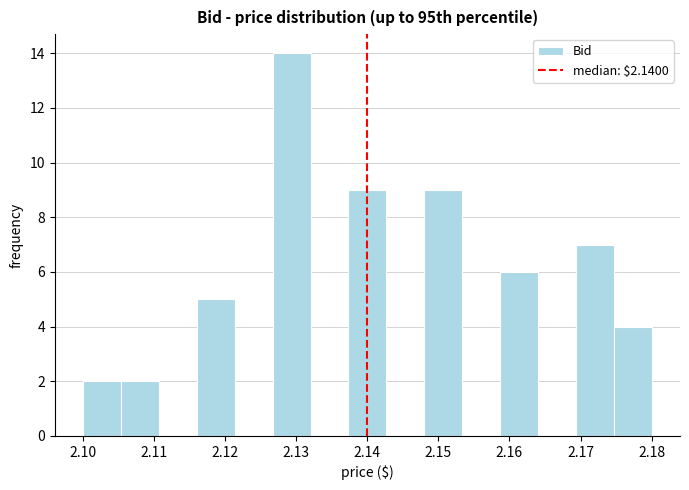

How tall is the bar that spans 2.169 to 2.175 on the x-axis? Neither the bar edges nor the heights are printed on the chart, so give them approximately, as read against the axes.

7